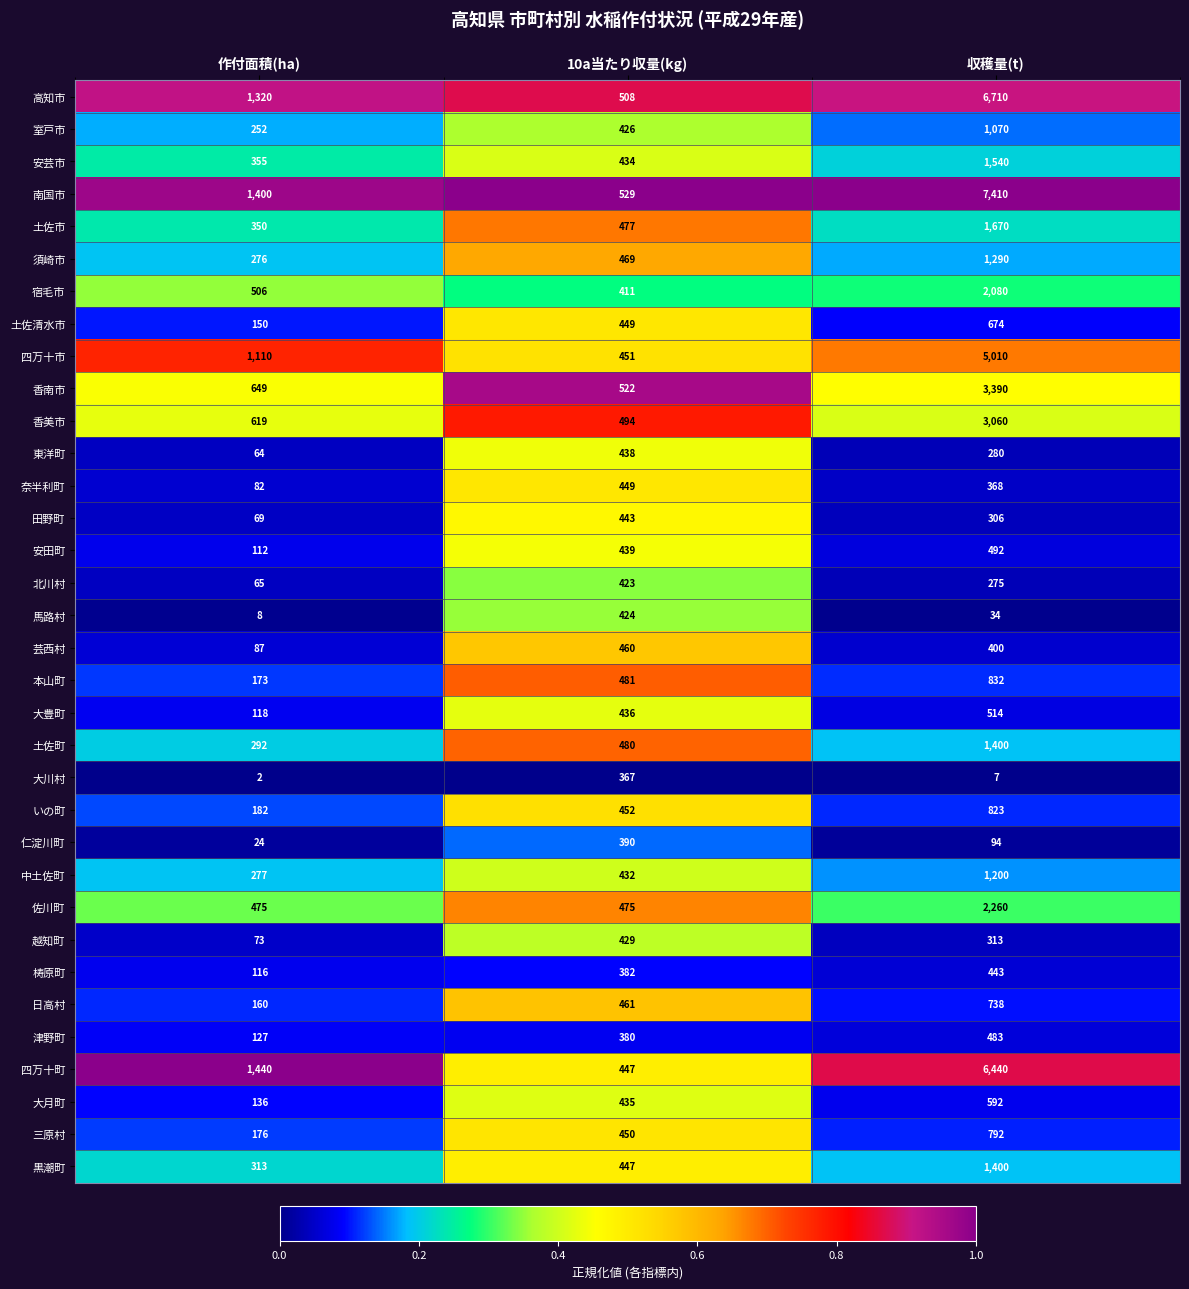

Count the いの町 values in the range 182 to 823.

3